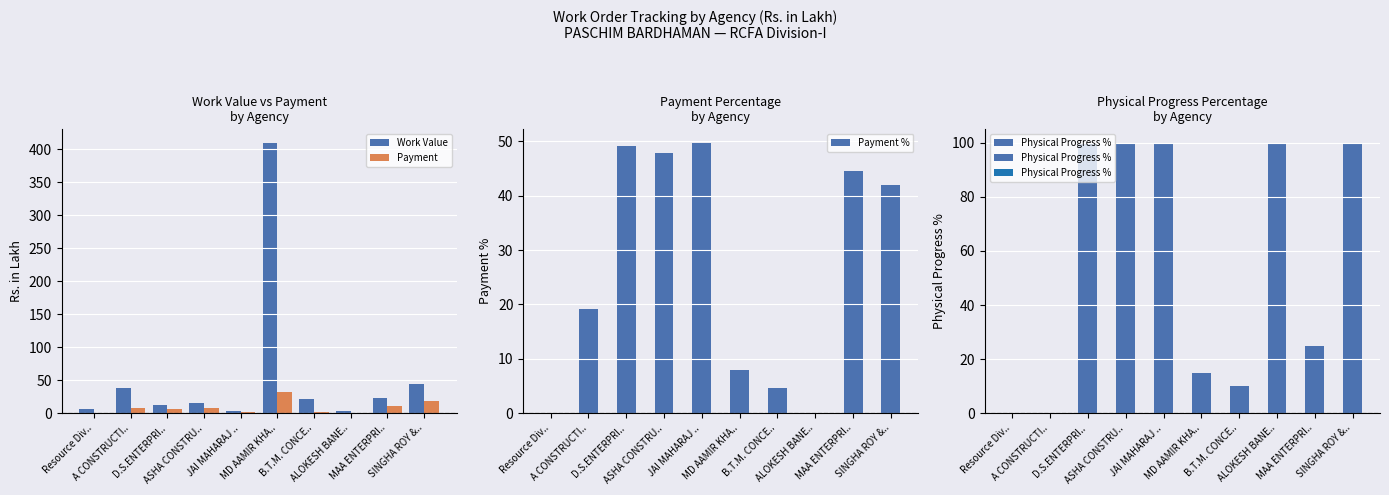

Are the bars grouped side by side (vs. stacked)?

Yes